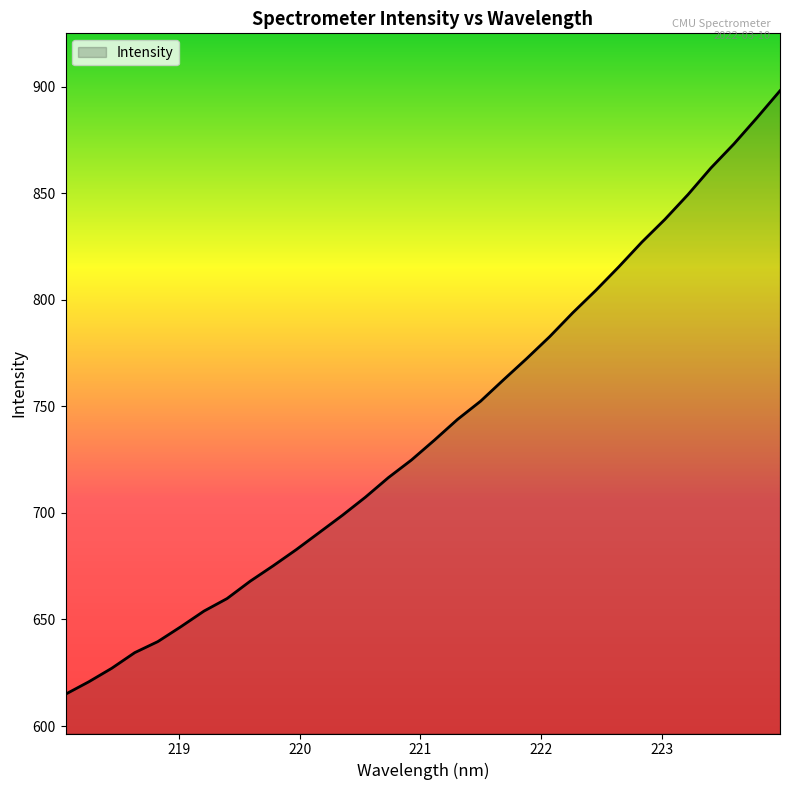

What is the difference between the maximum and minimum values?

283.2